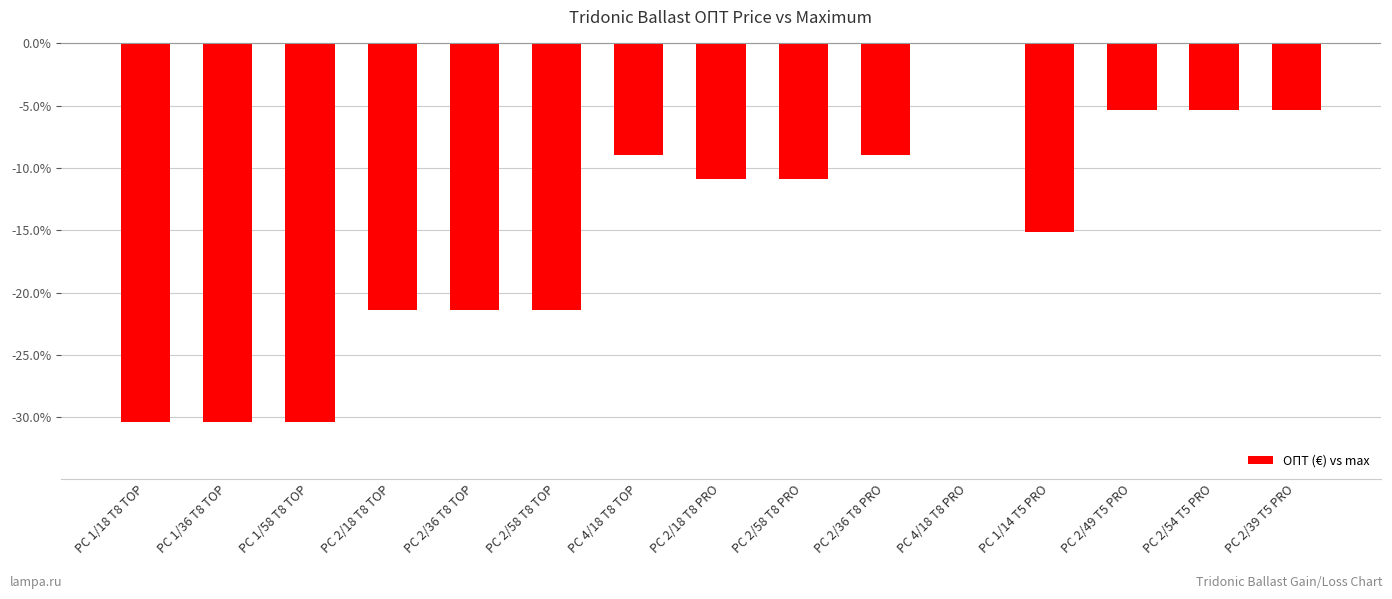

Are the bars horizontal?

No